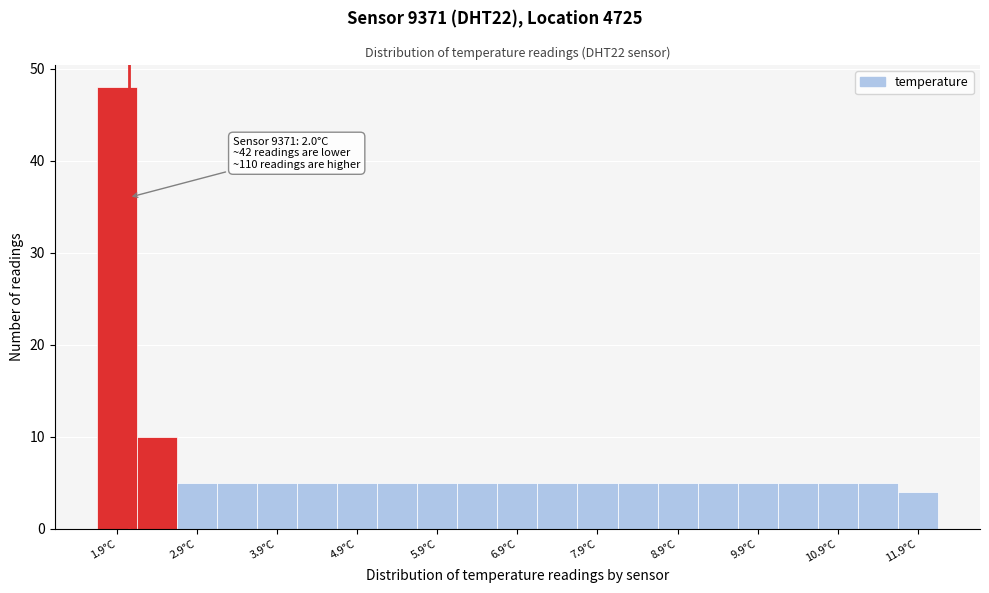

Which range on the x-axis has the tallest bar?

1.65 to 2.15